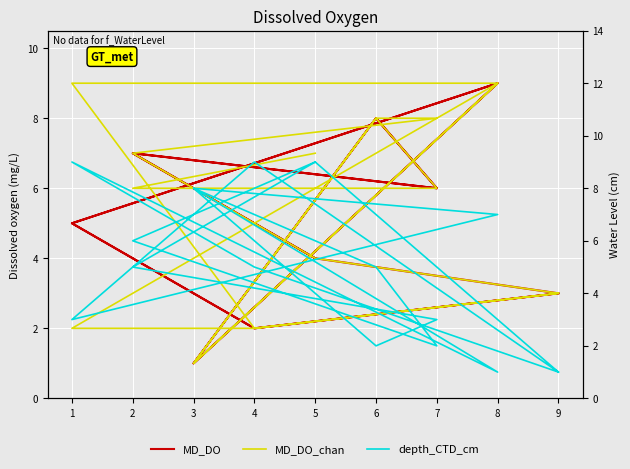

What is the sum of all MD_DO_chan values?

95